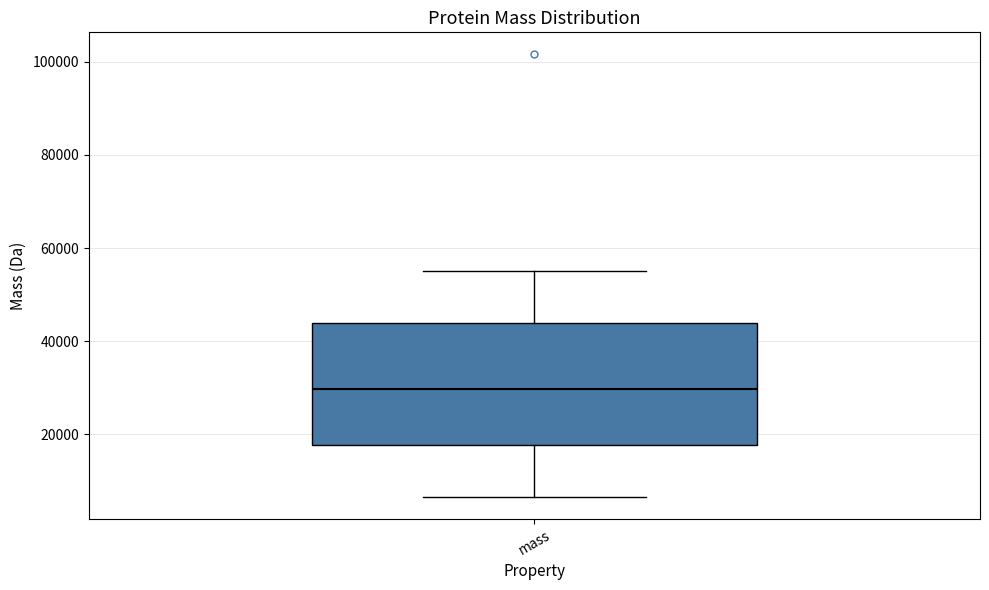

Transcribe this box plot: give where the median line is, the range the box spans, and where the two whiskers end, as read against the y-axis. The values are not printed on the chart, so give them approximately, as read against the axis.

median 30000, box 18000 to 44000, whiskers 6000 to 56000